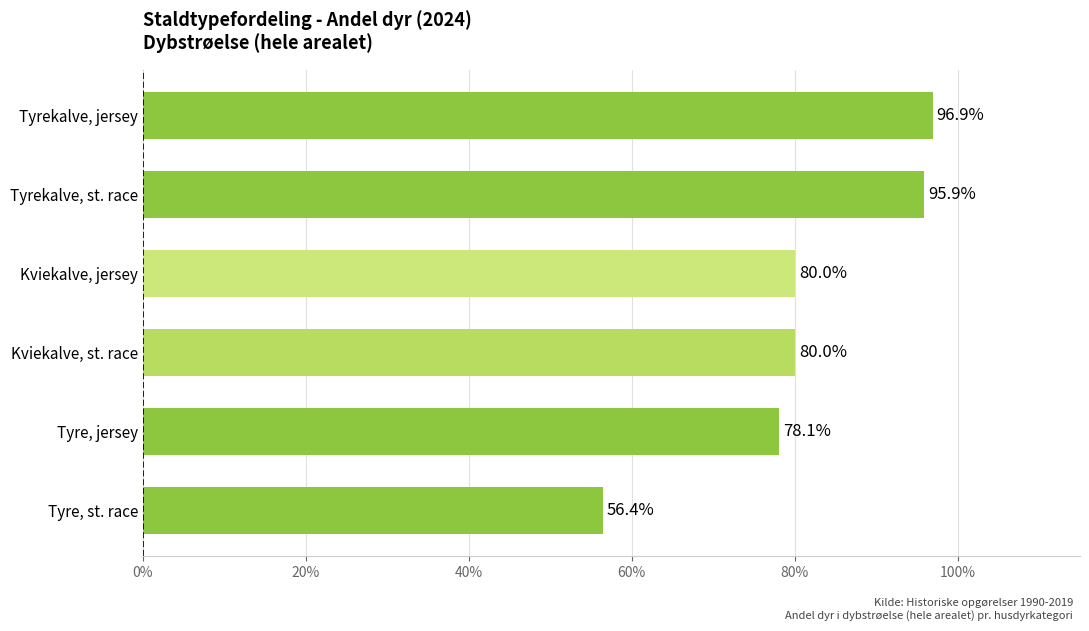

Are the bars horizontal?

Yes